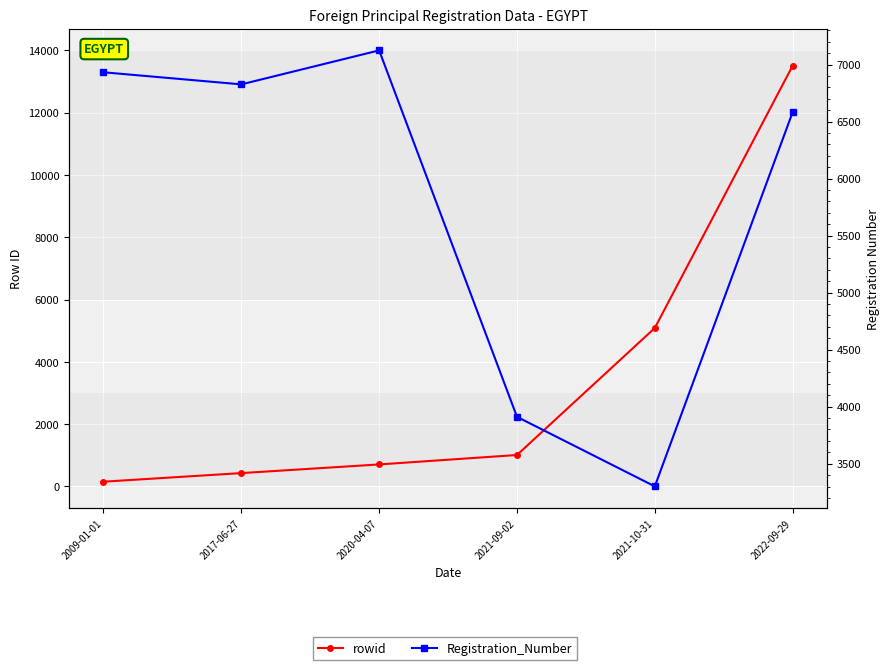

The value of Registration_Number at 2022-09-29 is 1961. True or false?

False